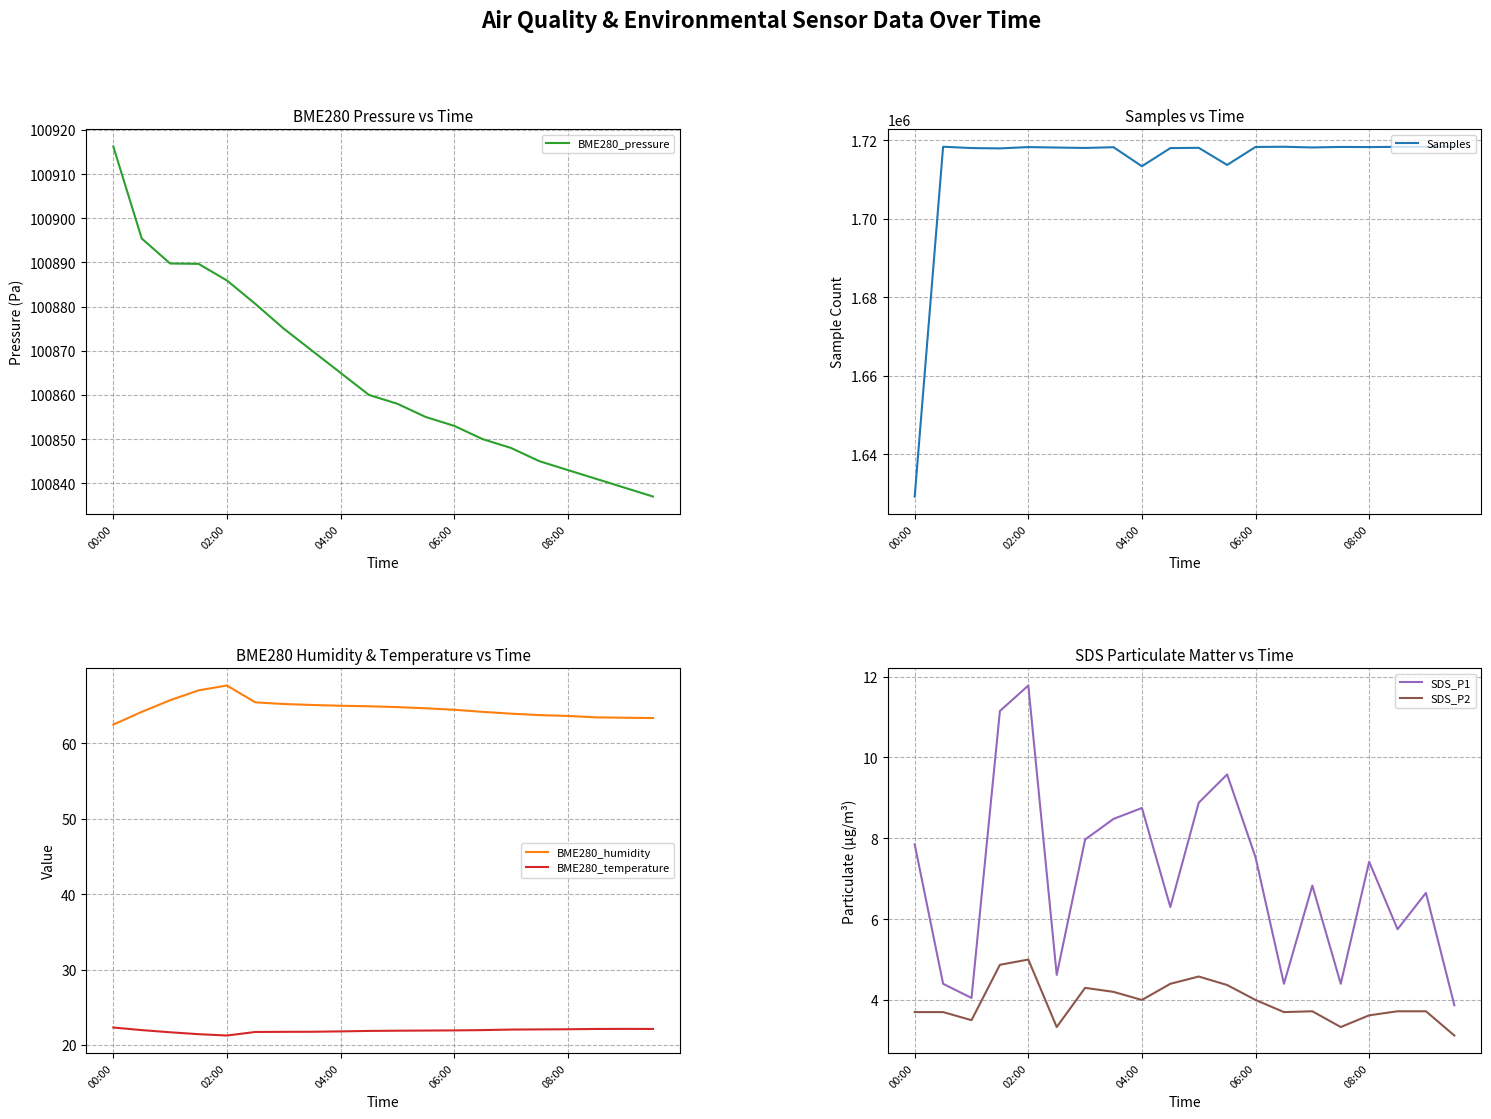

Which series has the largest total across all categories?

Samples